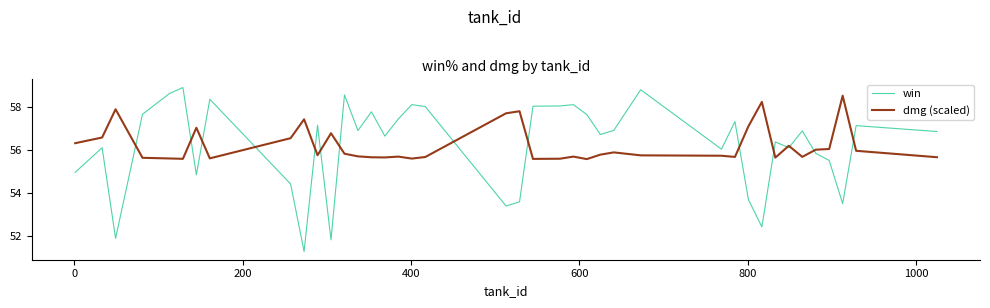

Which series has the widest spread of values?

win